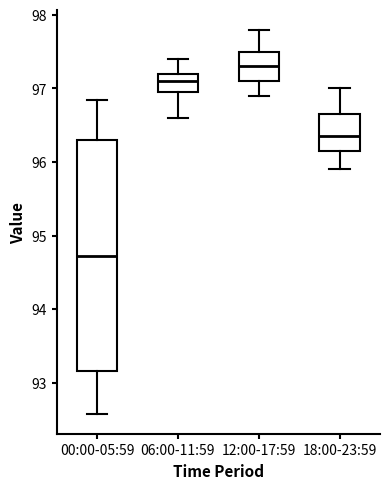

Reading left to right, read every box against the y-axis: the position of its median line, the range the box covers, and the ends of its whiskers. The values are not printed on the chart, so give them approximately, as read against the axis.

00:00-05:59: median 94.7, box 93.2 to 96.3, whiskers 92.6 to 96.8
06:00-11:59: median 97.1, box 97.0 to 97.2, whiskers 96.6 to 97.4
12:00-17:59: median 97.3, box 97.1 to 97.5, whiskers 96.9 to 97.8
18:00-23:59: median 96.4, box 96.2 to 96.7, whiskers 95.9 to 97.0